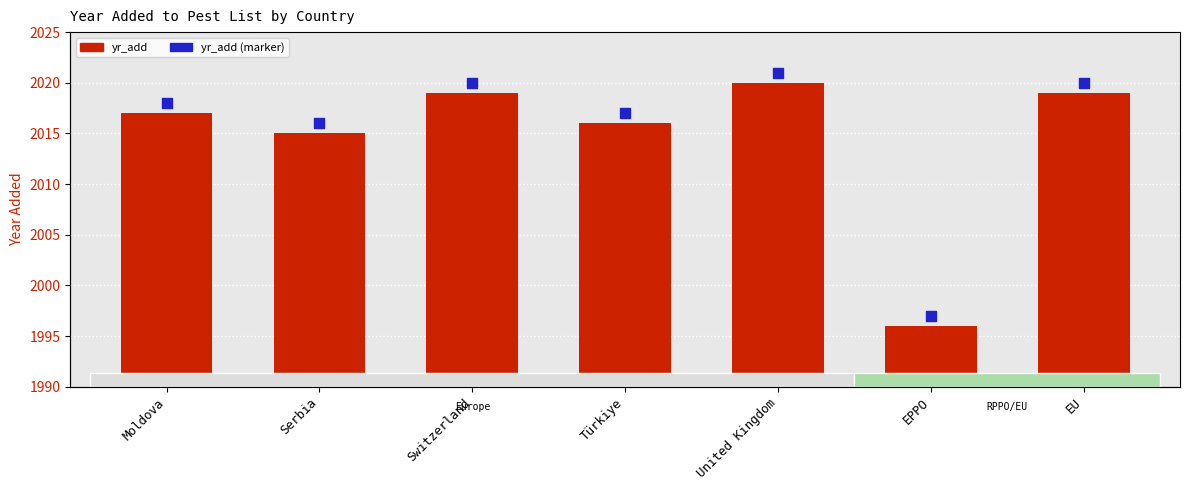

What is the total value across all series at EU?

4039